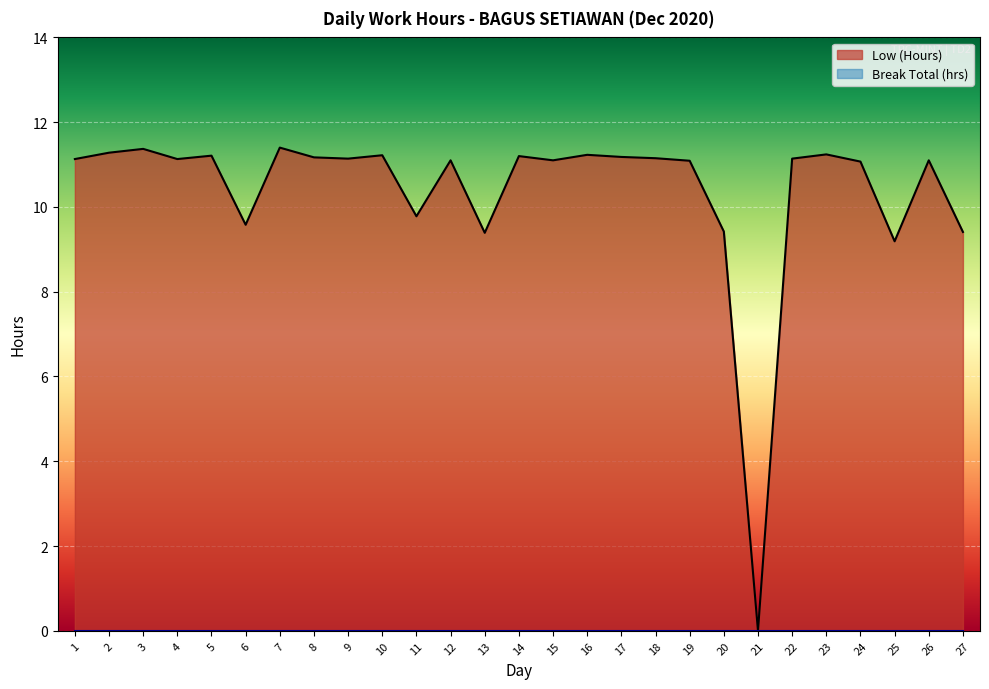

Approximately how many times larger is the value at 19 compared to 4?

1.0